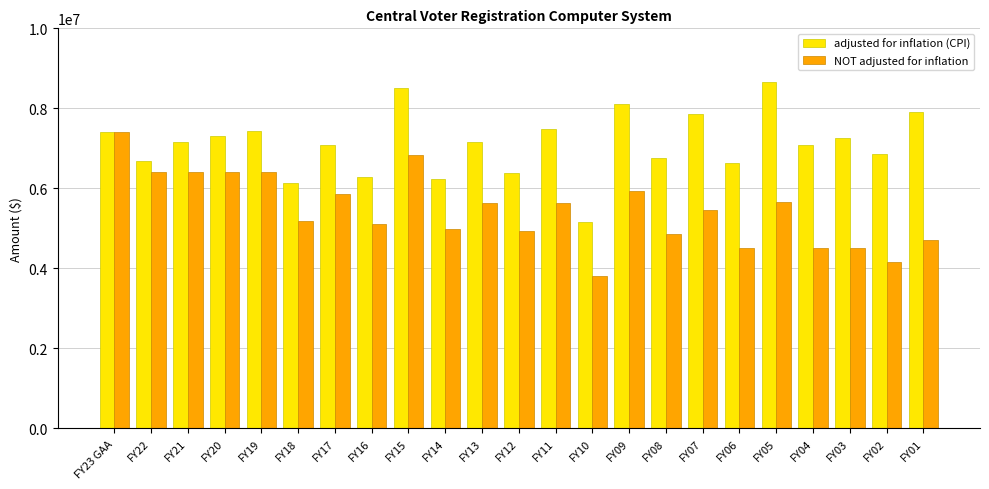

Rank the series by their average value, from lowest to highest.

NOT adjusted for inflation, adjusted for inflation (CPI)